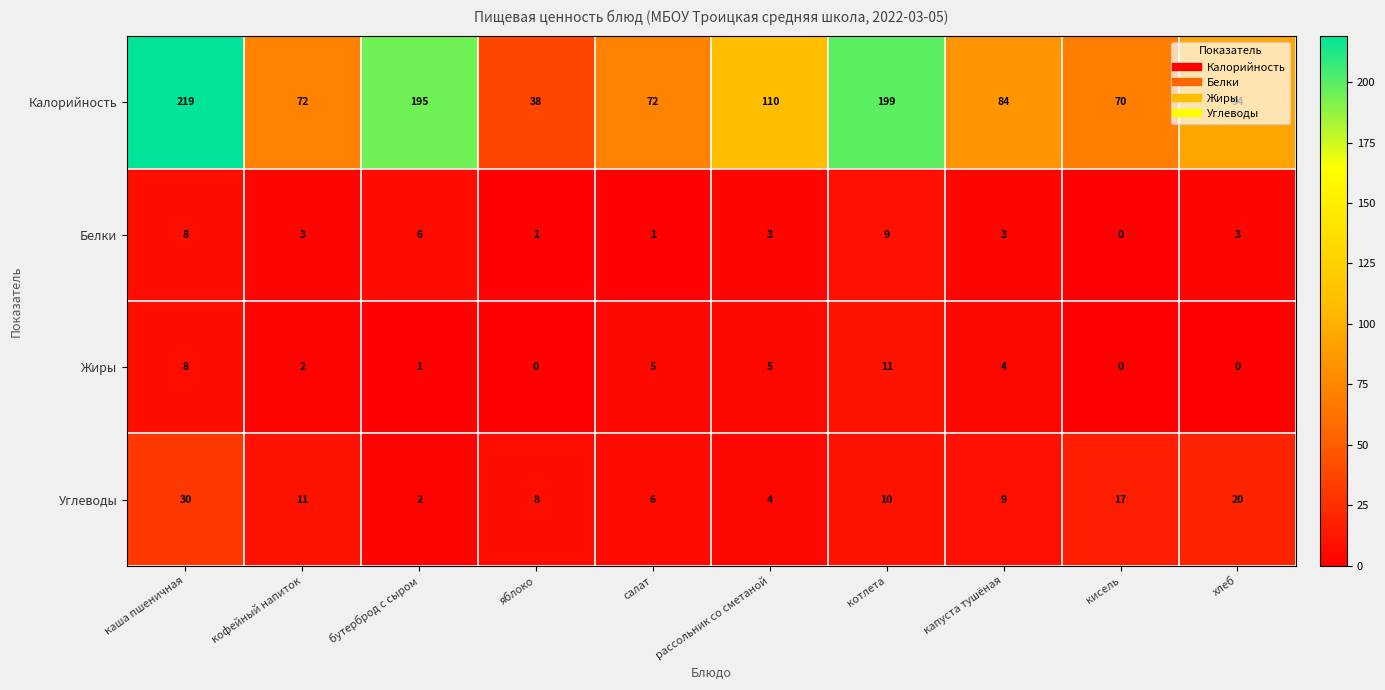

Which series has the widest spread of values?

Калорийность